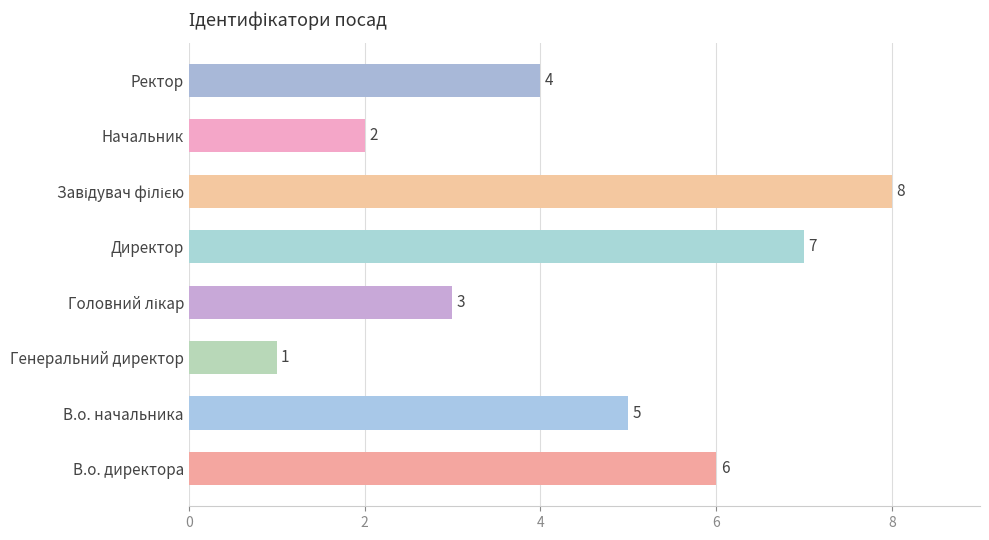

What is the difference between the maximum and minimum values?

7